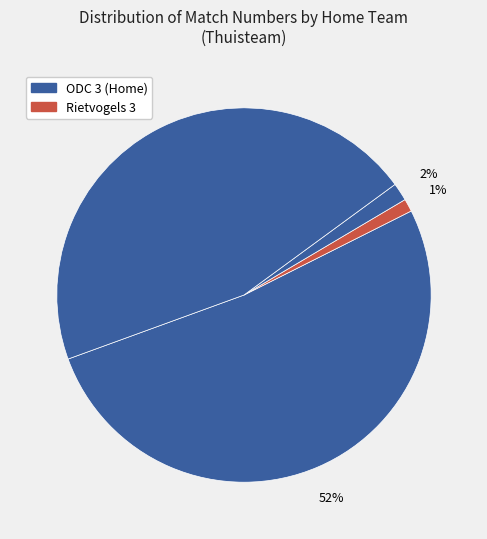

How many segments does this pie chart have?

4